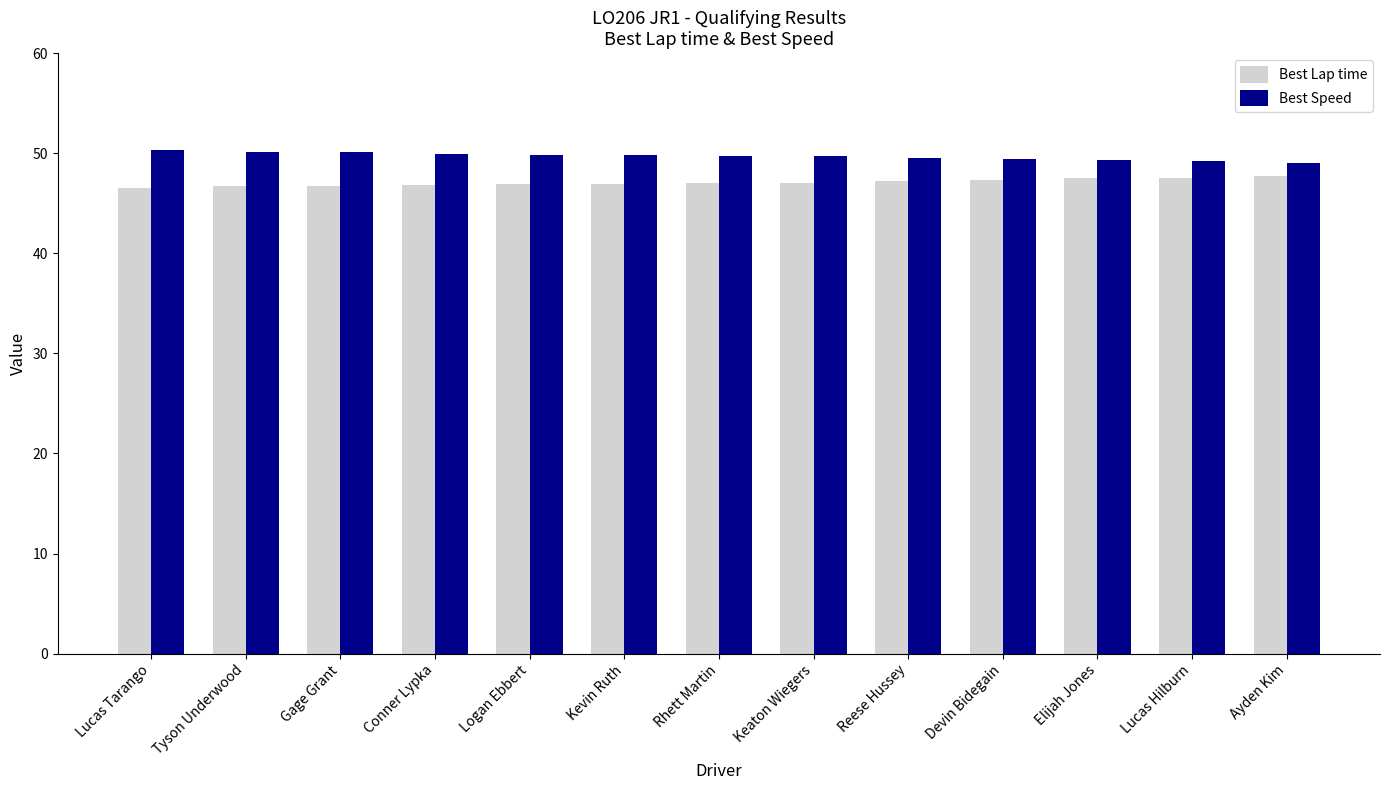

What is the difference between the maximum and minimum values in the Best Speed series?

1.3